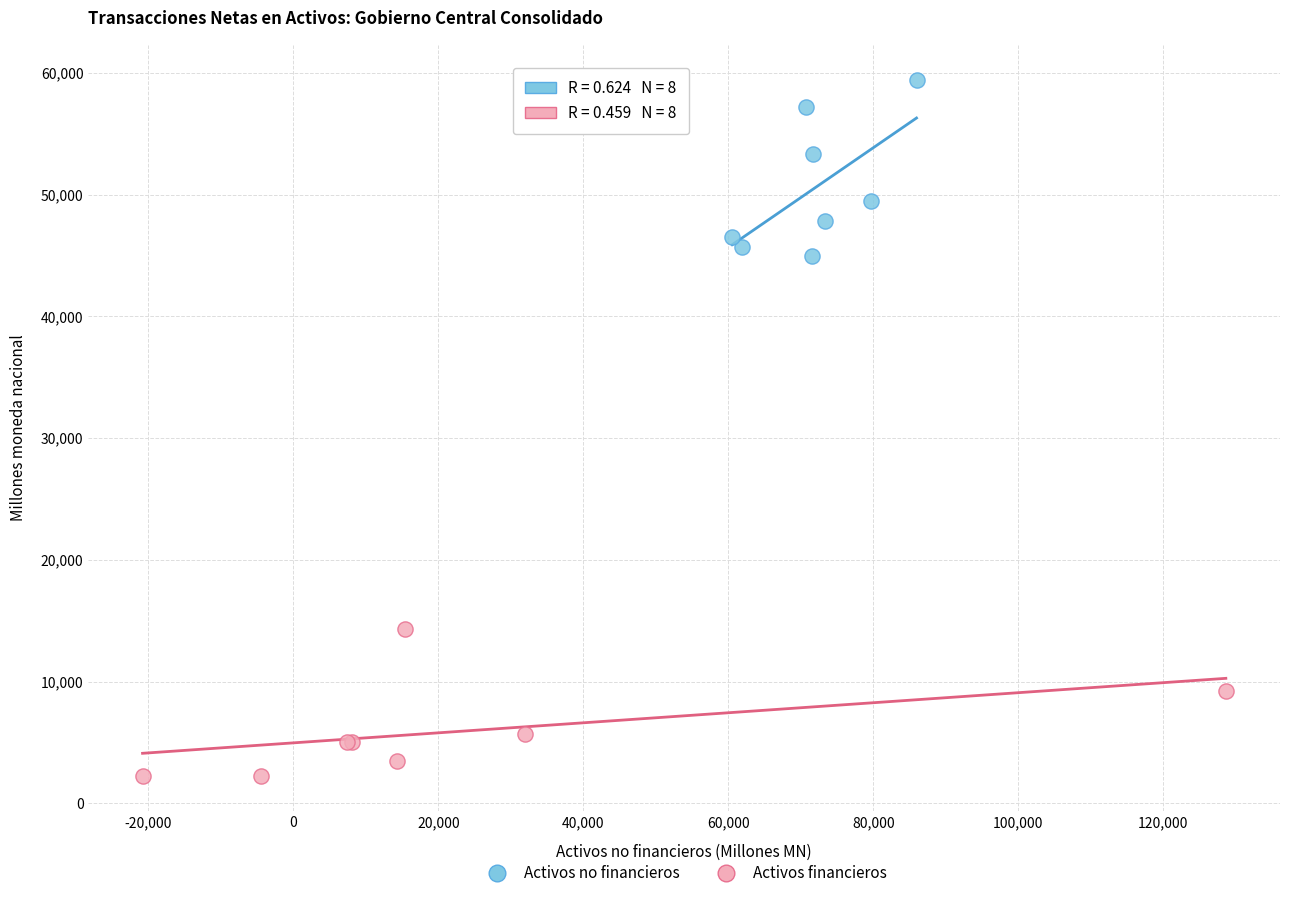

Which series reaches the minimum Y coordinate?

Activos financieros